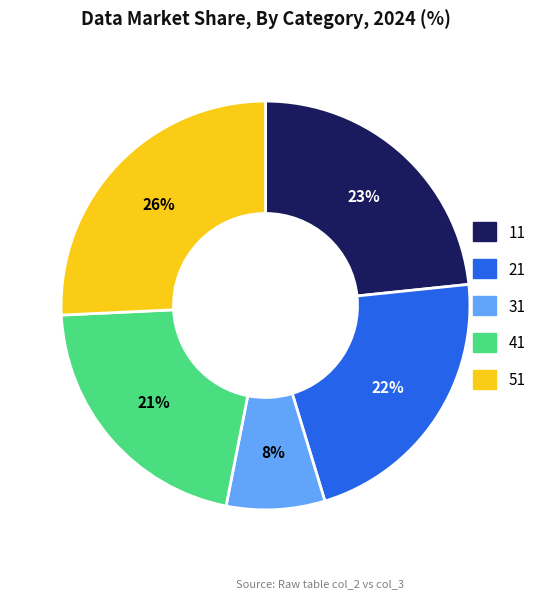

True or false: 31 accounts for 2% of the total.

False